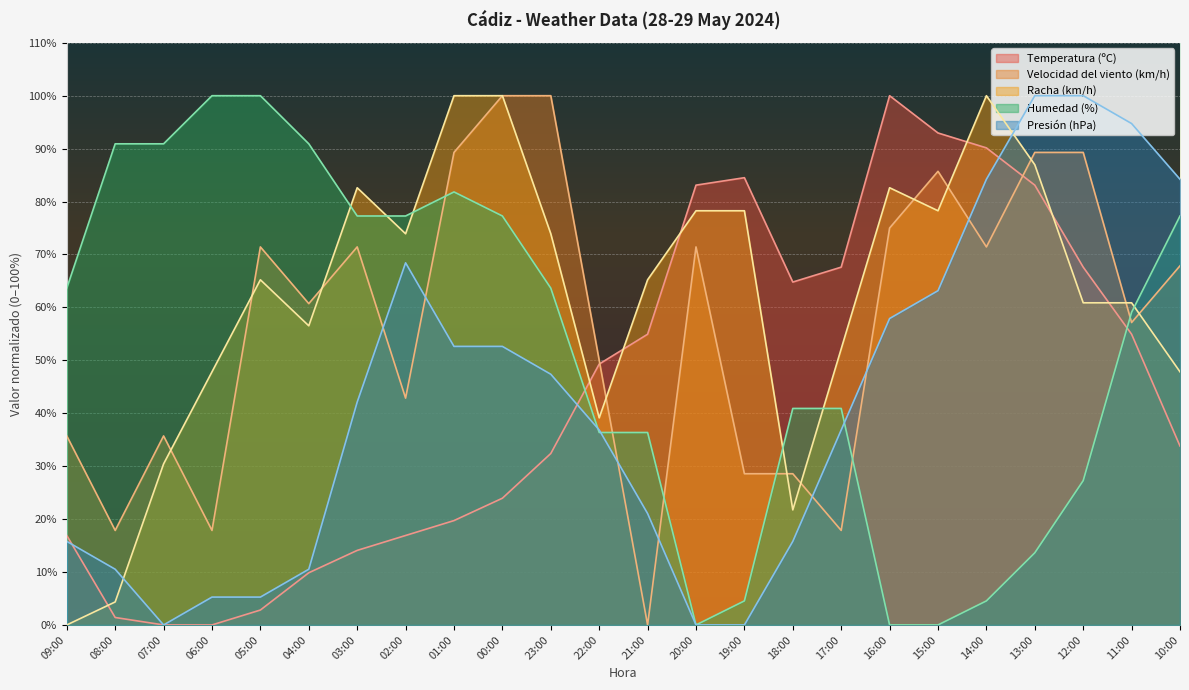

At 07:00, list the series in order from smallest to largest.

Temperatura (ºC), Presión (hPa), Racha (km/h), Velocidad del viento (km/h), Humedad (%)